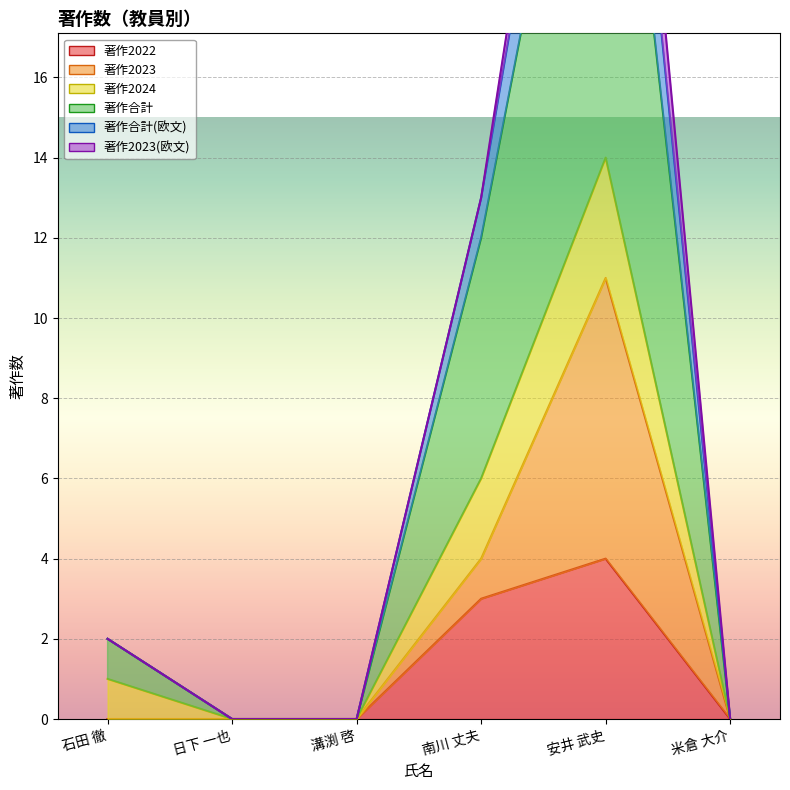

Rank the categories by 著作2022 value from lowest to highest.

石田 徹, 日下 一也, 溝渕 啓, 米倉 大介, 南川 丈夫, 安井 武史